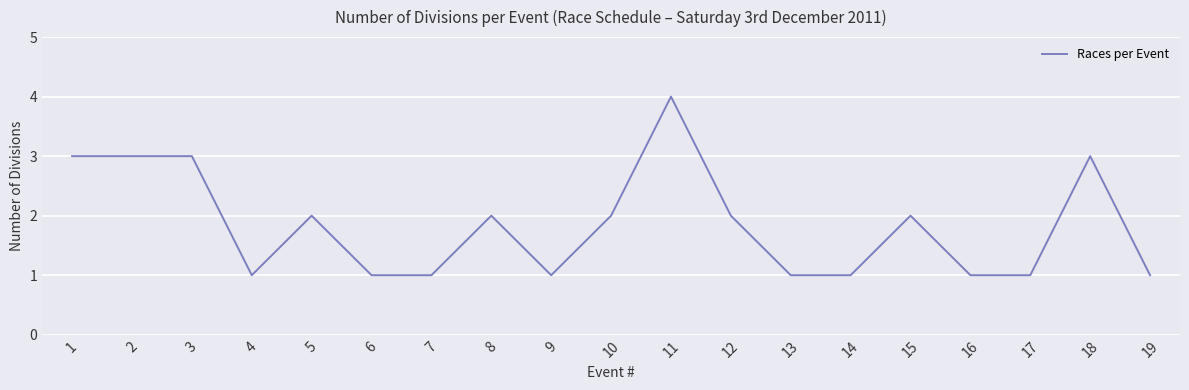

Approximately how many times larger is the value at 5 compared to 11?

0.5